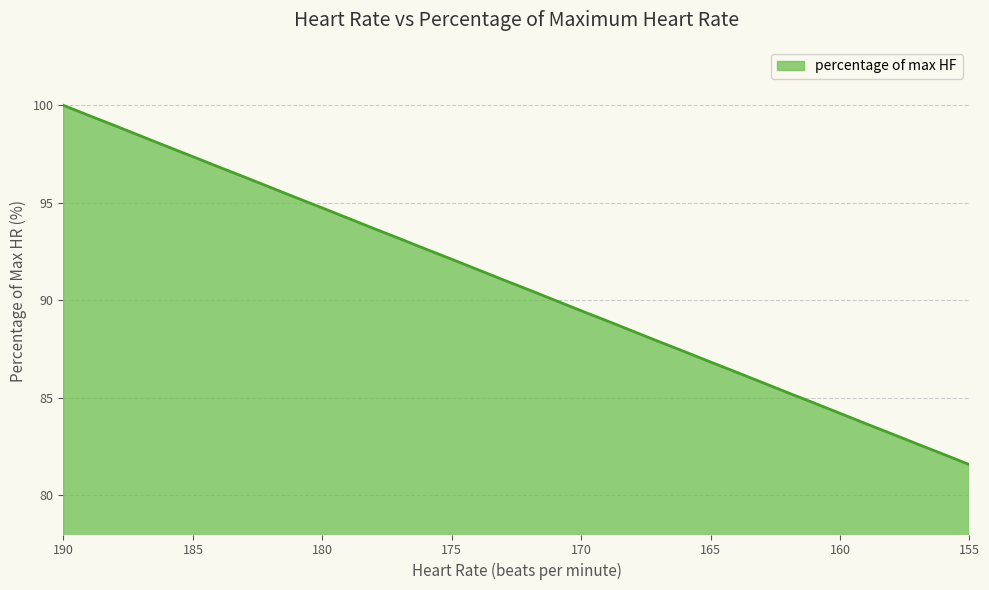

Reading left to right, list all the values displayed in this chart.

100.0	99.5	99.0	98.4	97.9	97.4	96.8	96.3	95.8	95.3	94.7	94.2	93.7	93.2	92.6	92.1	91.6	91.0	90.5	90.0	89.5	89.0	88.4	87.9	87.4	86.8	86.3	85.8	85.3	84.7	84.2	83.7	83.2	82.6	82.1	81.6